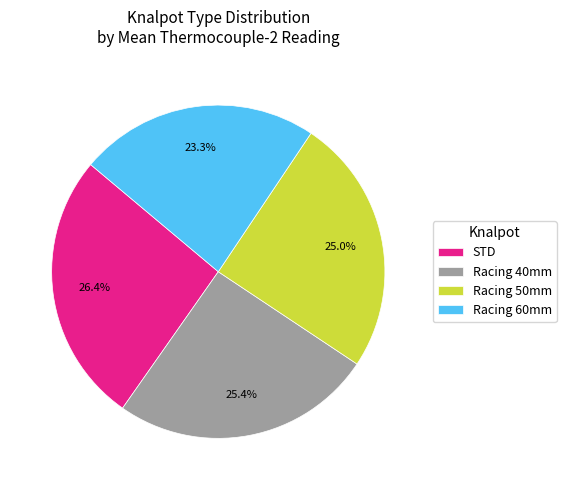

What portion of the pie excludes Racing 60mm?

76.7%